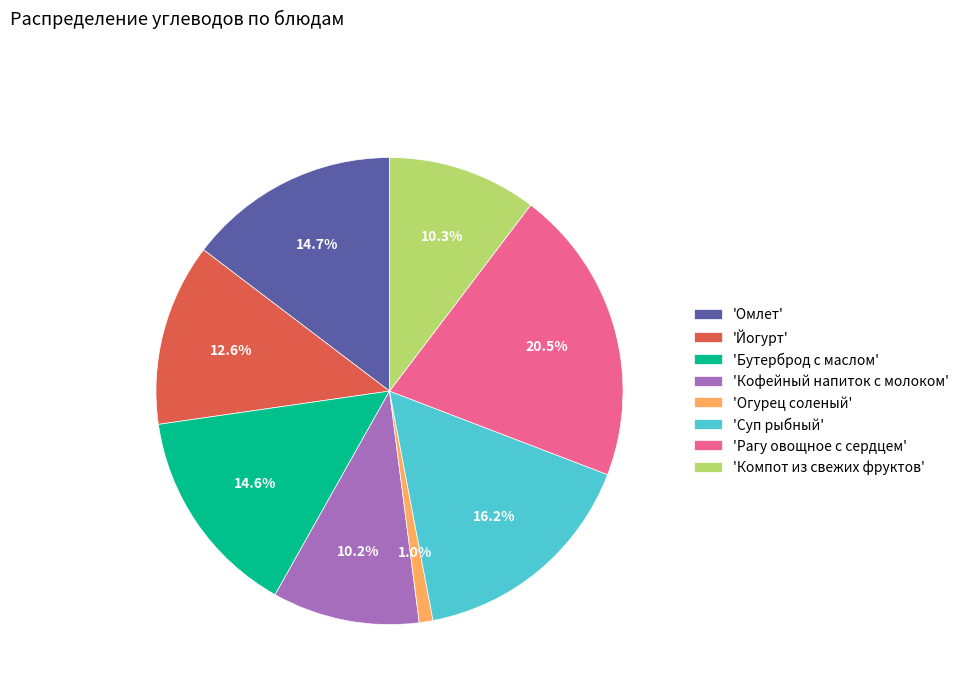

Which category has the smallest portion of the pie?

'Огурец соленый'